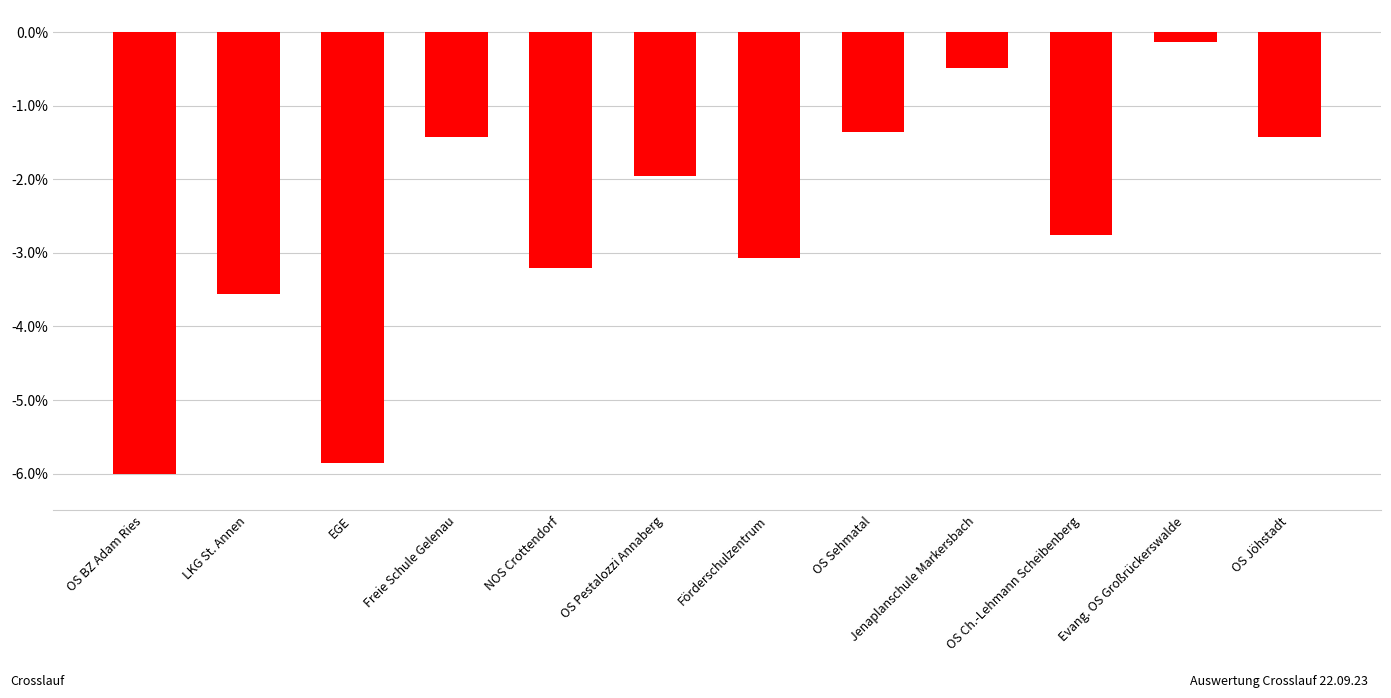

Reading left to right, transcribe all the data shown in this chart.

-6.0	-3.6	-5.9	-1.4	-3.2	-2.0	-3.1	-1.4	-0.5	-2.8	-0.1	-1.4